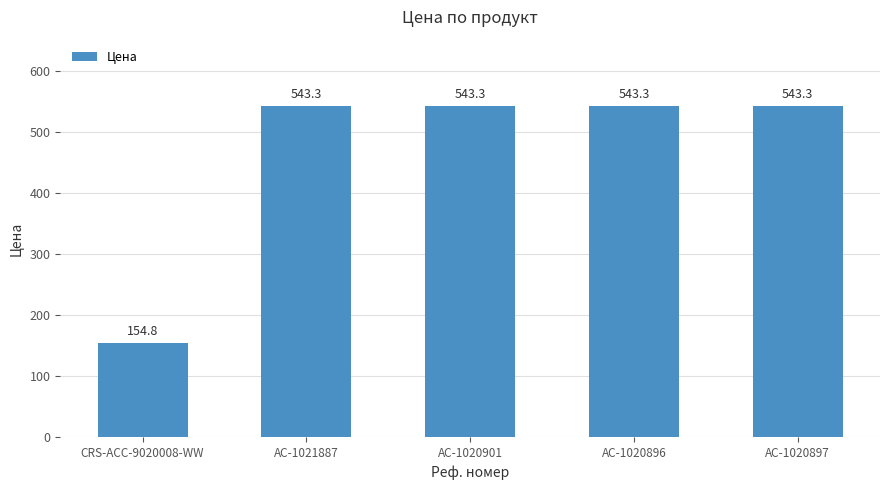

What is the sum of the values at AC-1021887 and AC-1020896?

1086.6